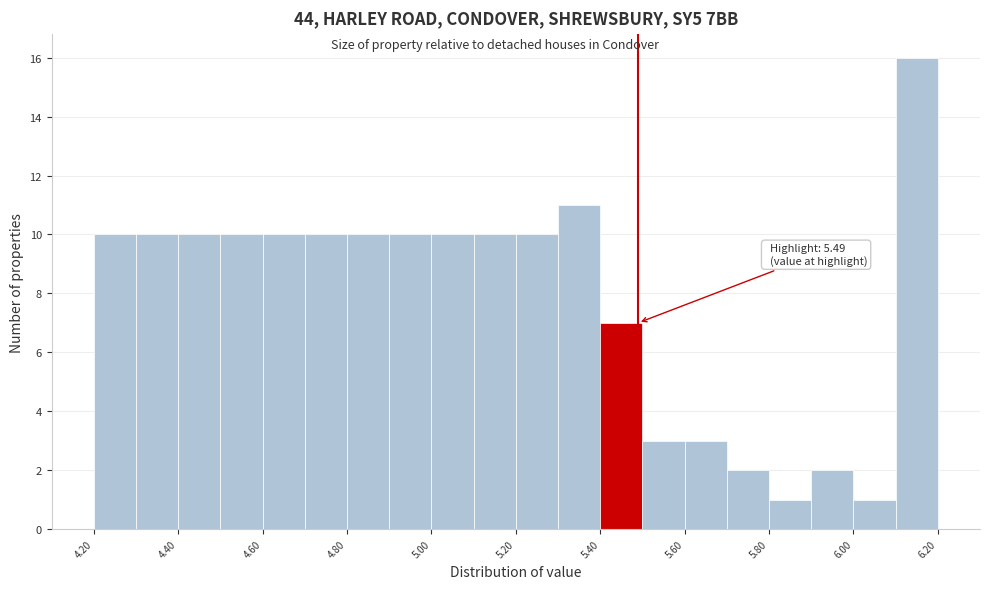

Over which range of the x-axis is the bar tallest?

6.1 to 6.2